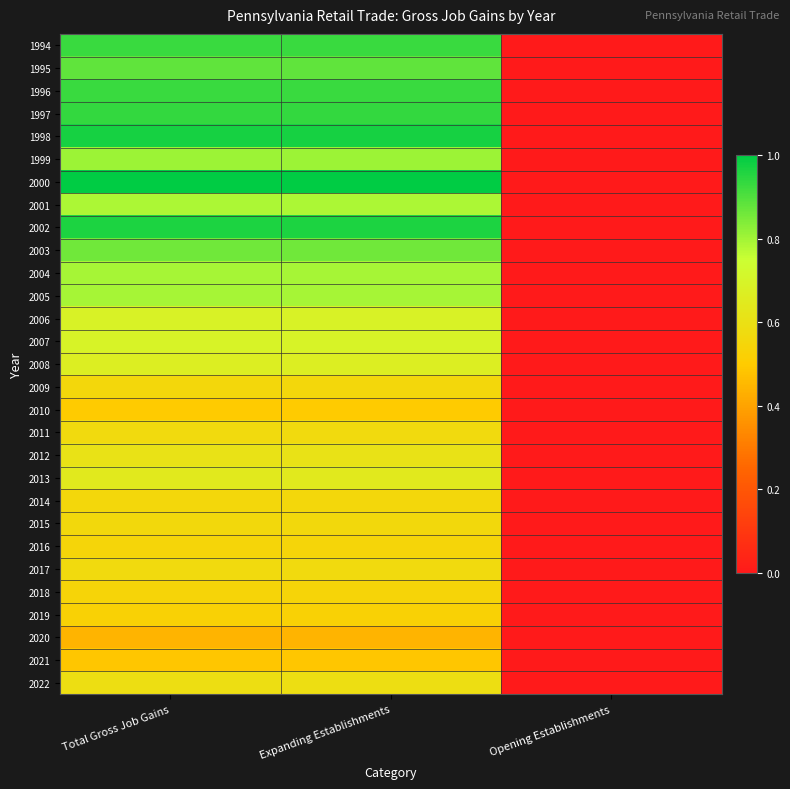

How many data points does each series have?

3